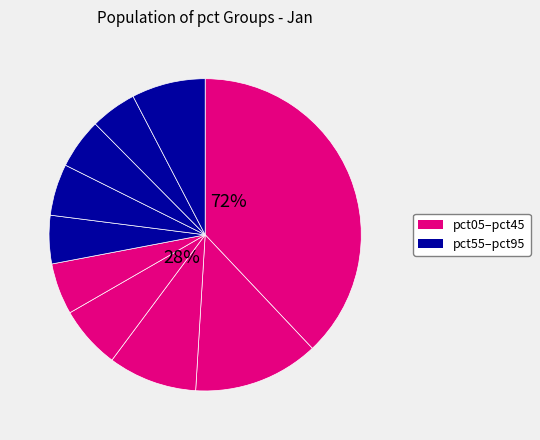

The pct75 slice represents 1% of the pie. True or false?

False